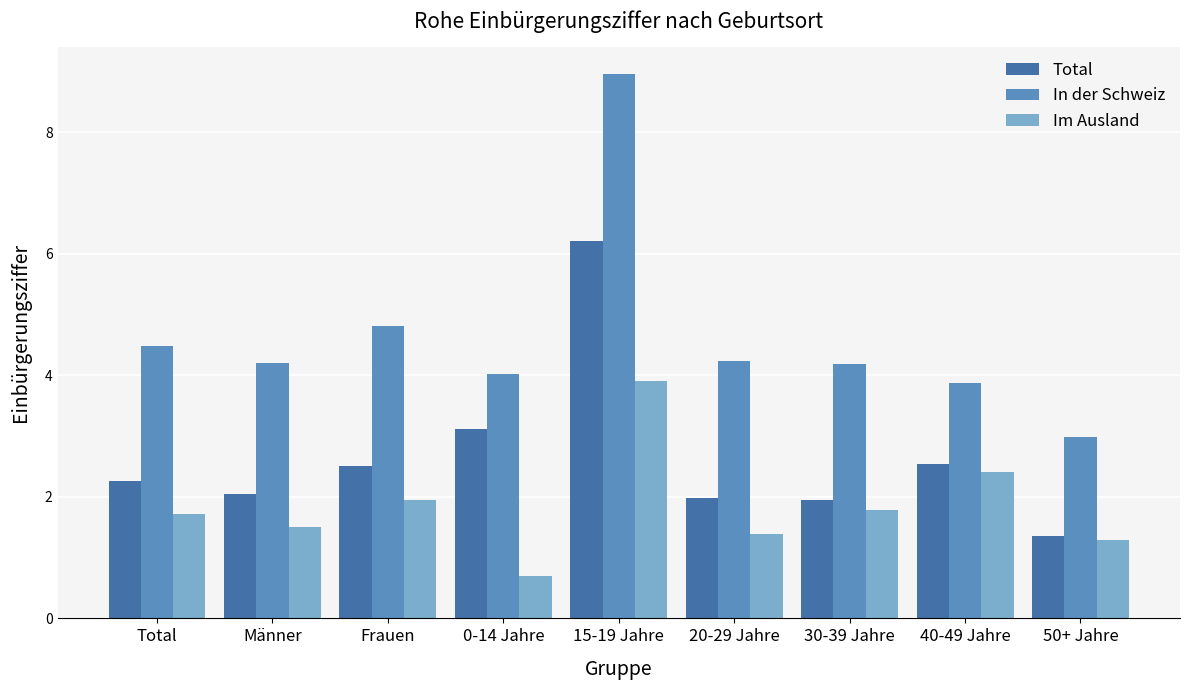

What is the minimum value shown in the chart?

0.7